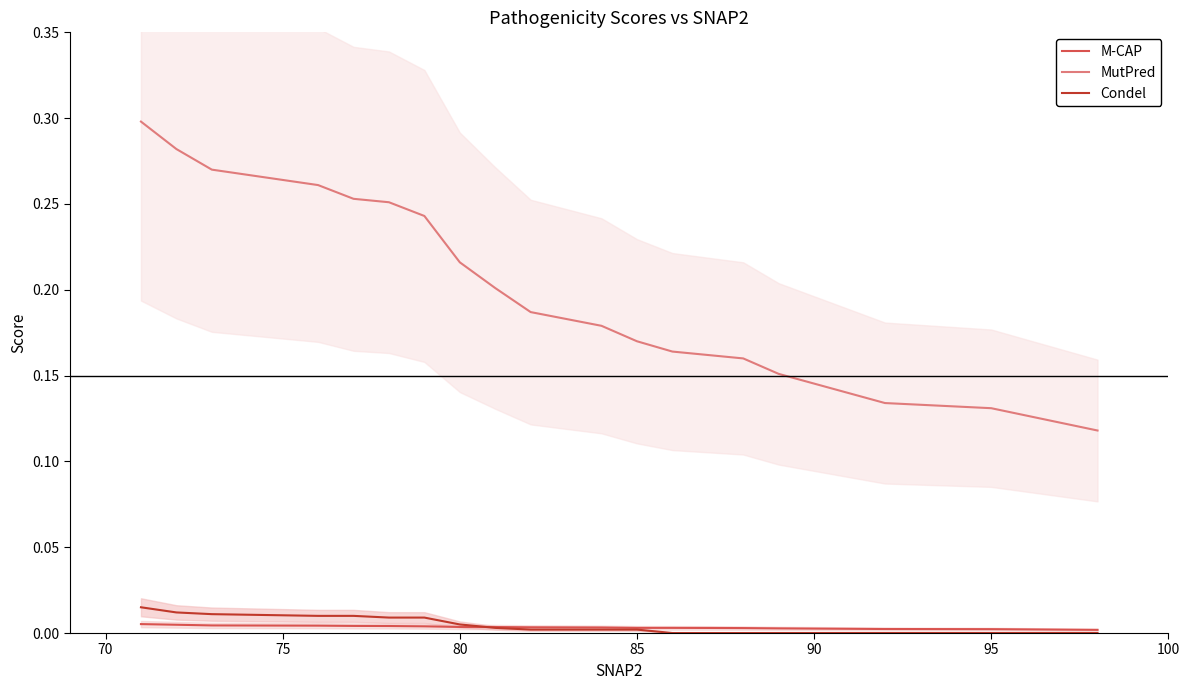

At how many categories does at least one series exceed 0?

19